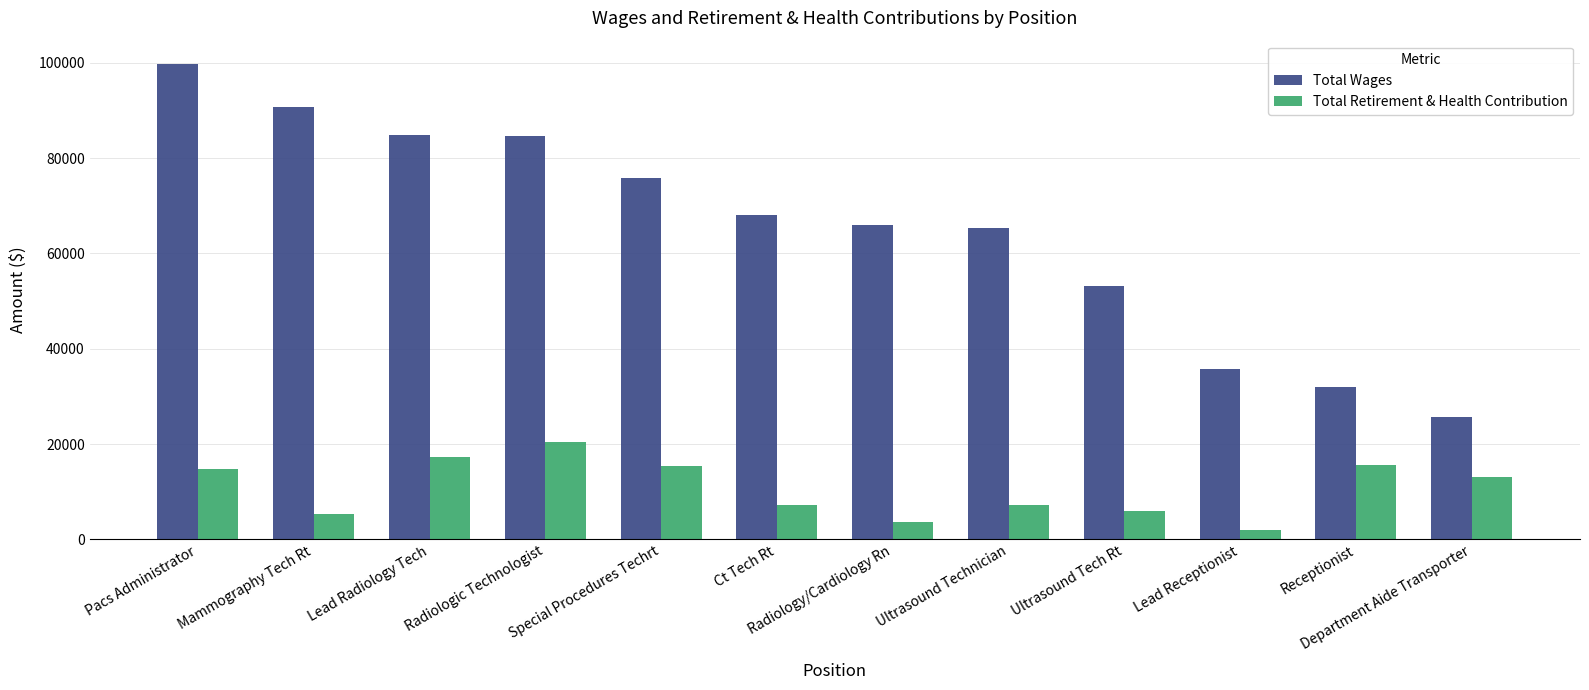

Is the value of Total Wages at Receptionist greater than the value of Total Retirement & Health Contribution at Radiologic Technologist?

Yes